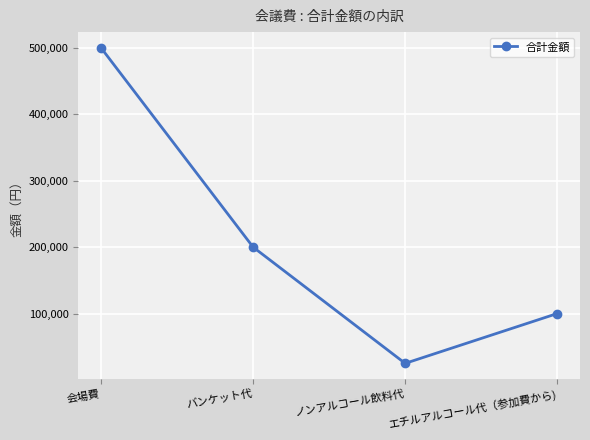

Which category has the highest value across all series?

会場費